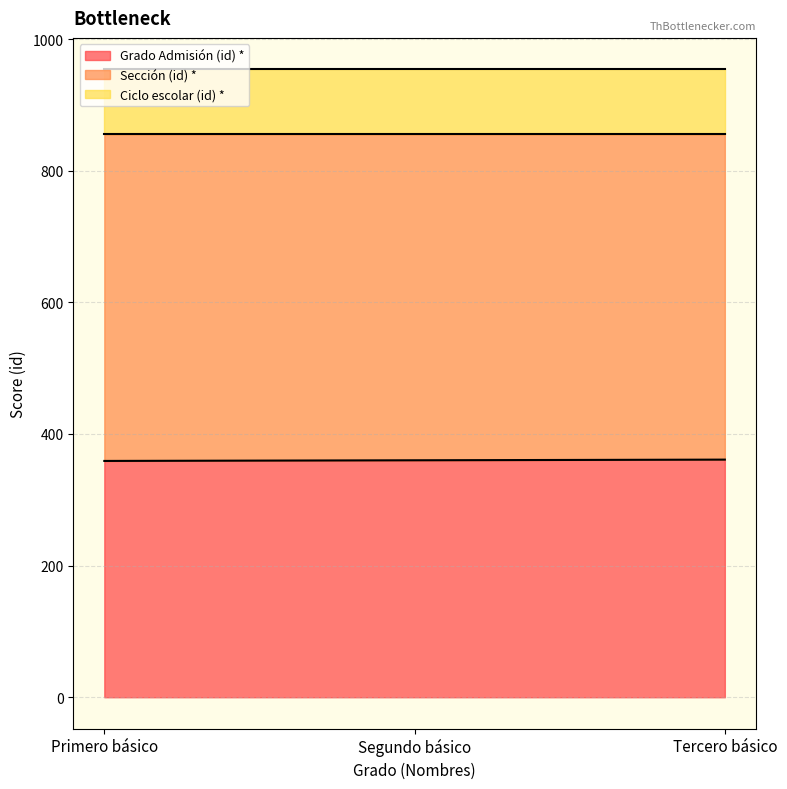

Reading left to right, transcribe all the data shown in this chart.

Grado Admisión (id) *: 2021=359	2021=360	2021=361
Sección (id) *: 2021=496	2021=495	2021=494
Ciclo escolar (id) *: 2021=99	2021=99	2021=99